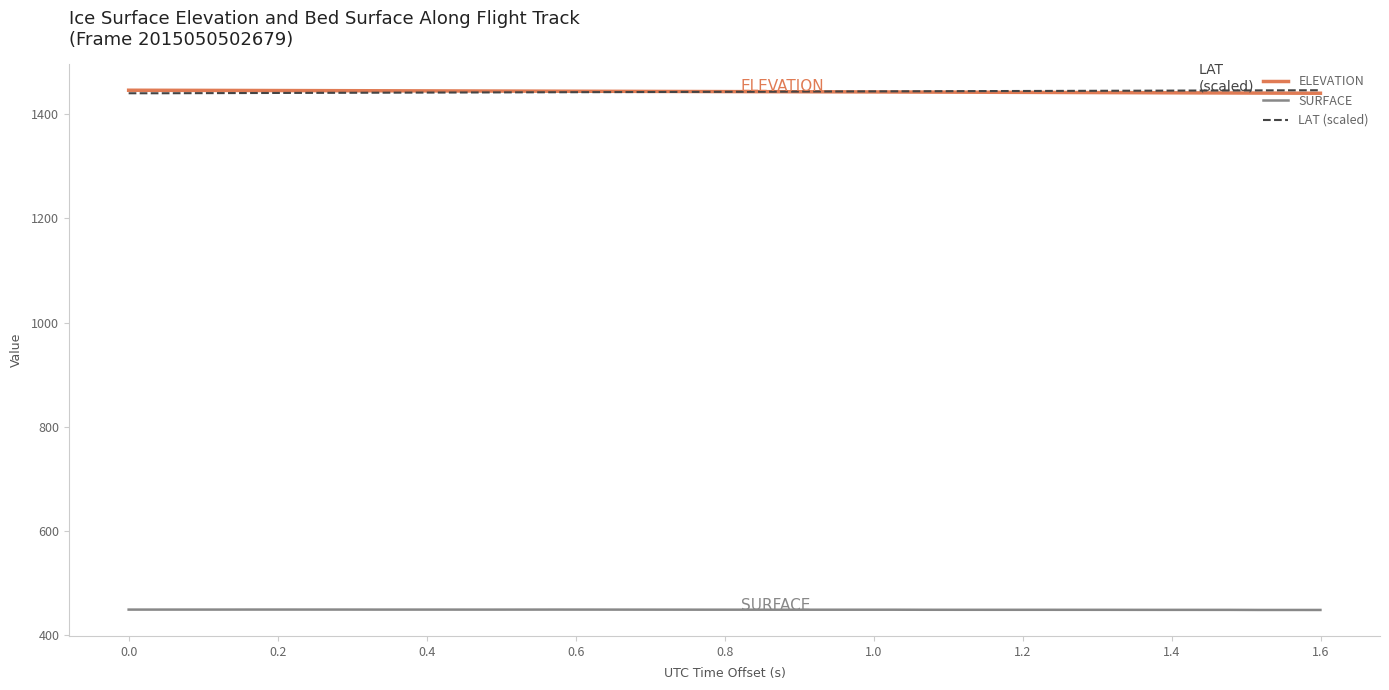

What is the highest value of the ELEVATION series?

1446.4